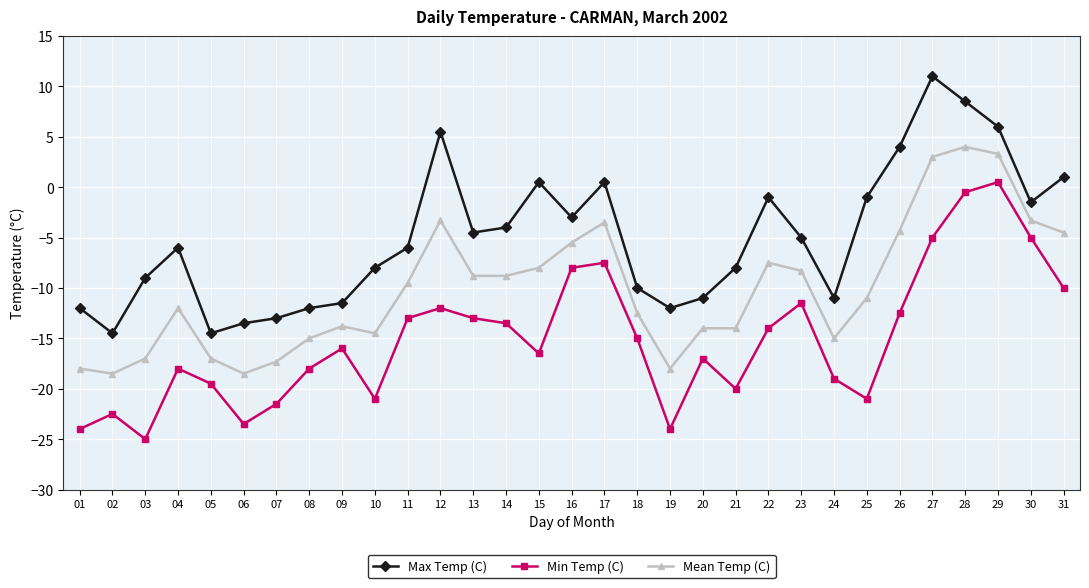

Reading left to right, what are all the values shown in this chart?

Max Temp (C): -12.0	-14.5	-9.0	-6.0	-14.5	-13.5	-13.0	-12.0	-11.5	-8.0	-6.0	5.5	-4.5	-4.0	0.5	-3.0	0.5	-10.0	-12.0	-11.0	-8.0	-1.0	-5.0	-11.0	-1.0	4.0	11.0	8.5	6.0	-1.5	1.0
Min Temp (C): -24.0	-22.5	-25.0	-18.0	-19.5	-23.5	-21.5	-18.0	-16.0	-21.0	-13.0	-12.0	-13.0	-13.5	-16.5	-8.0	-7.5	-15.0	-24.0	-17.0	-20.0	-14.0	-11.5	-19.0	-21.0	-12.5	-5.0	-0.5	0.5	-5.0	-10.0
Mean Temp (C): -18.0	-18.5	-17.0	-12.0	-17.0	-18.5	-17.3	-15.0	-13.8	-14.5	-9.5	-3.3	-8.8	-8.8	-8.0	-5.5	-3.5	-12.5	-18.0	-14.0	-14.0	-7.5	-8.3	-15.0	-11.0	-4.3	3.0	4.0	3.3	-3.3	-4.5